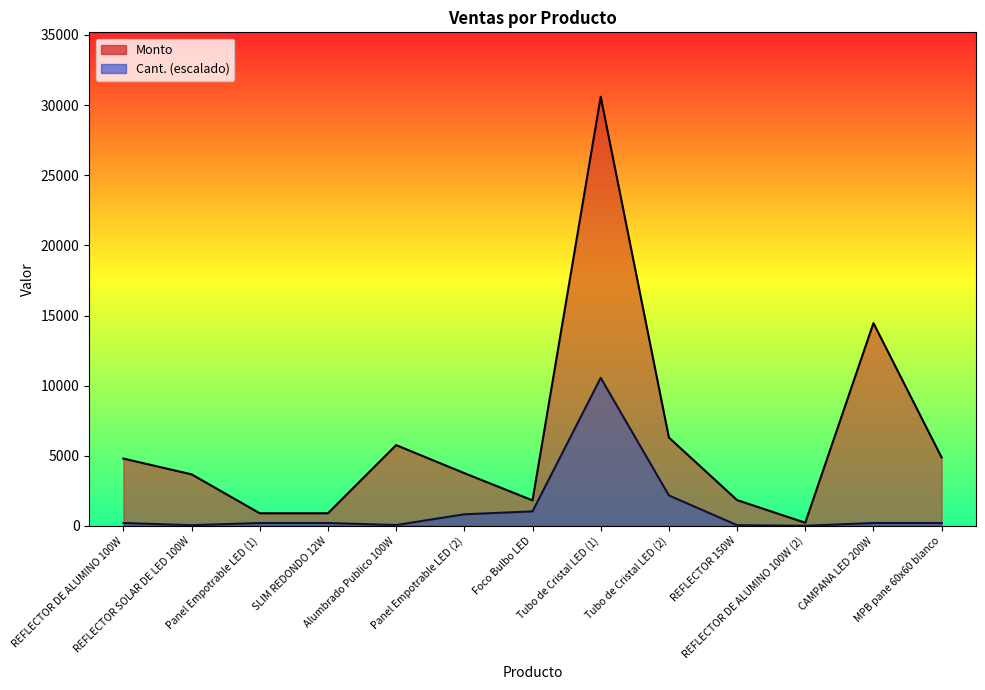

The value of Monto at REFLECTOR DE ALUMINO 100W (2) is 75.8. True or false?

False